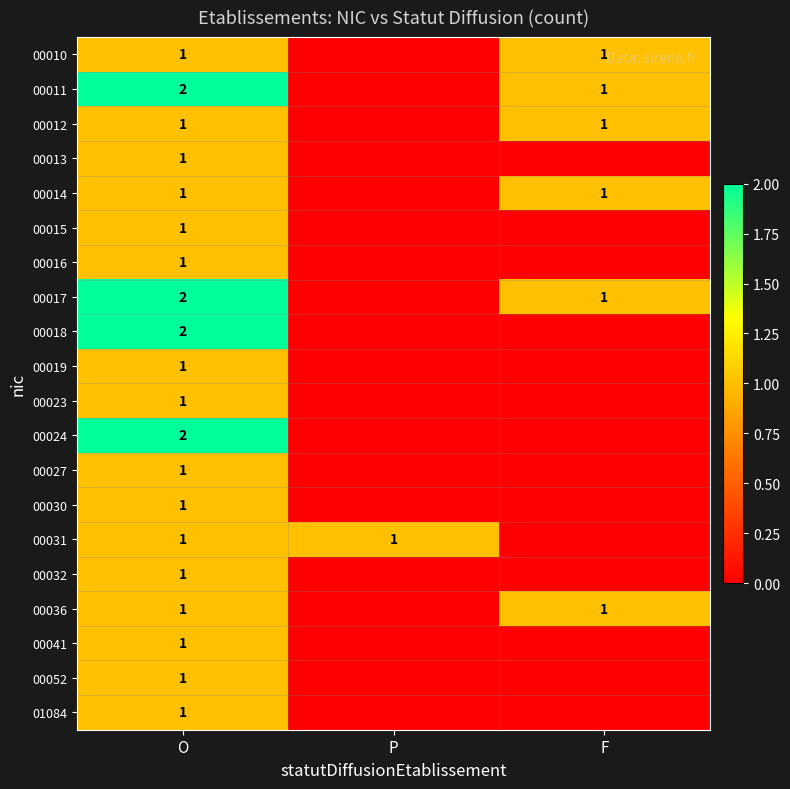

Is it true that 00041 equals 1 at O?

True